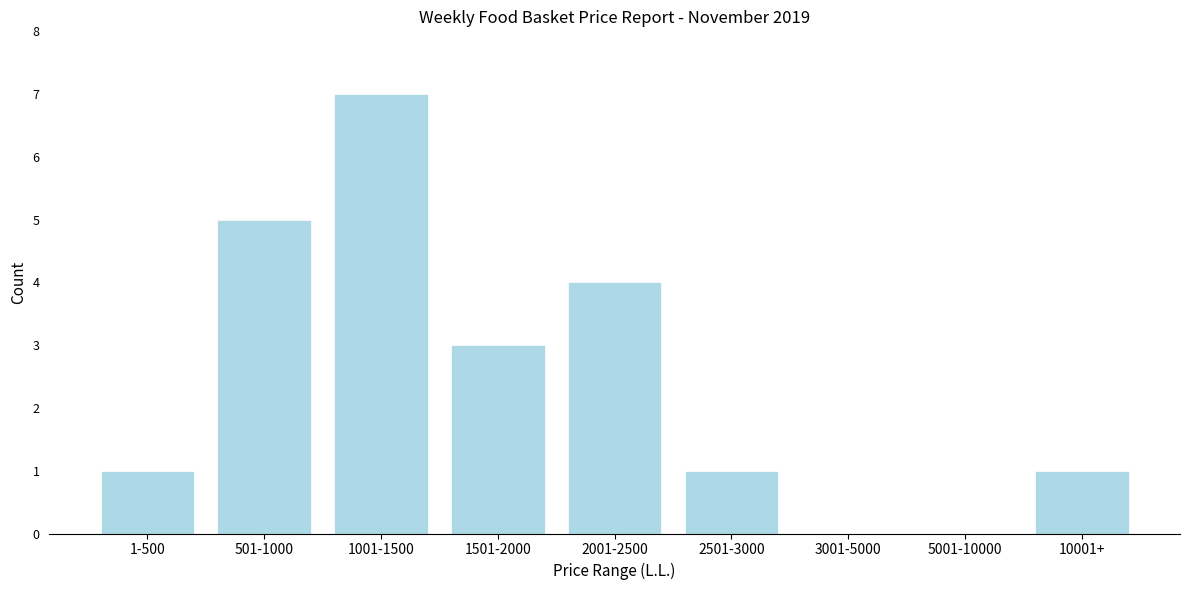

Reading left to right, transcribe all the data shown in this chart.

1-500=1	501-1000=5	1001-1500=7	1501-2000=3	2001-2500=4	2501-3000=1	3001-5000=0	5001-10000=0	10001+=1